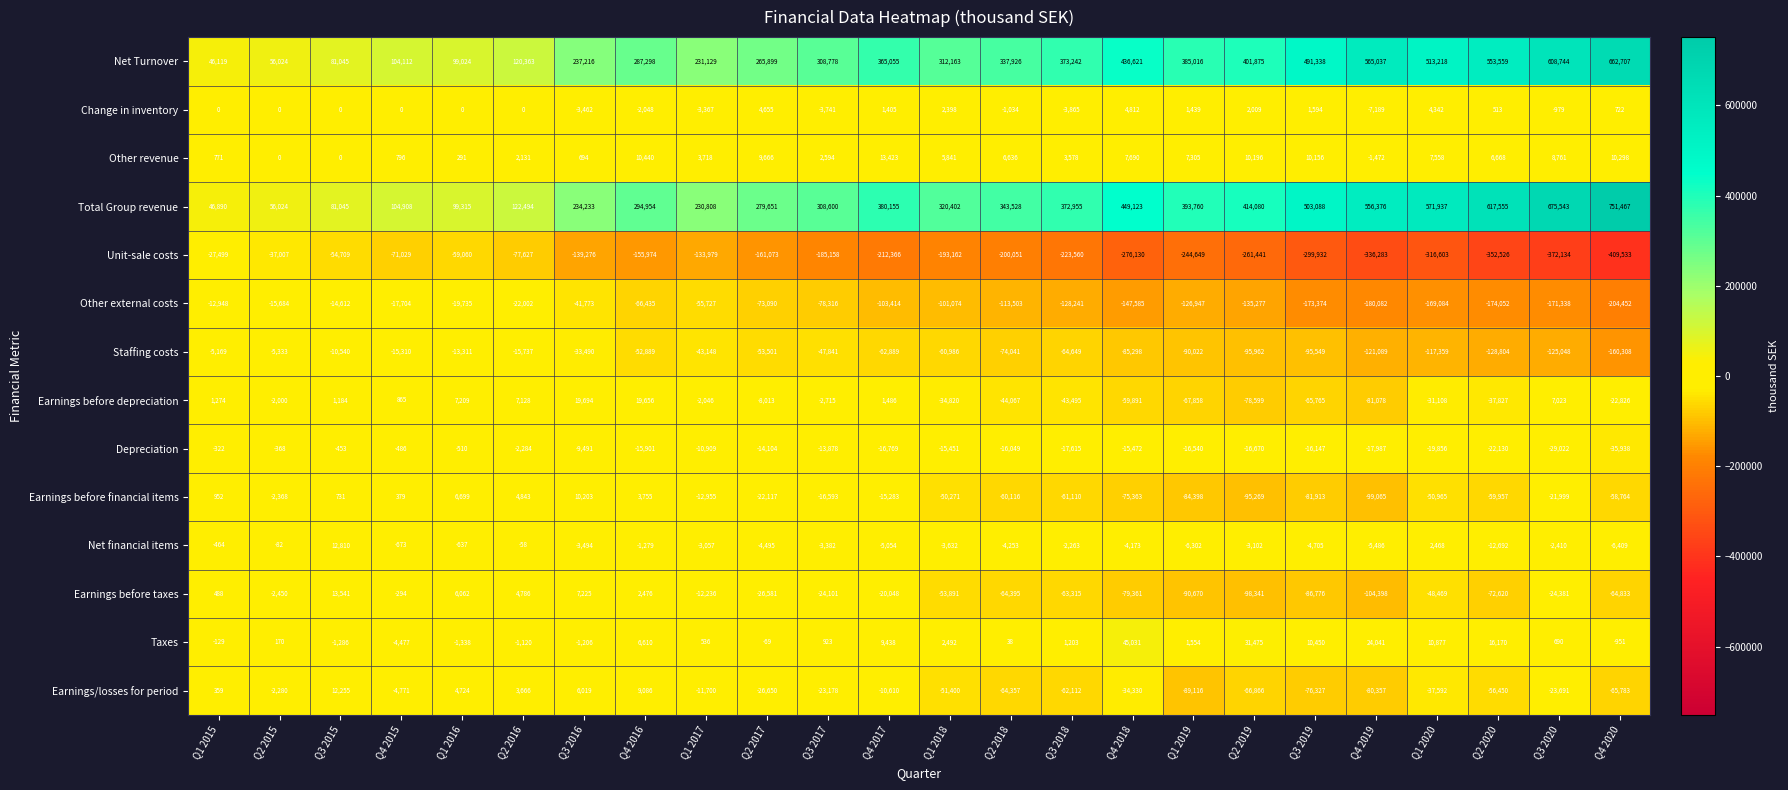

Where is Unit-sale costs nearest to the value -218516?

Q3 2018